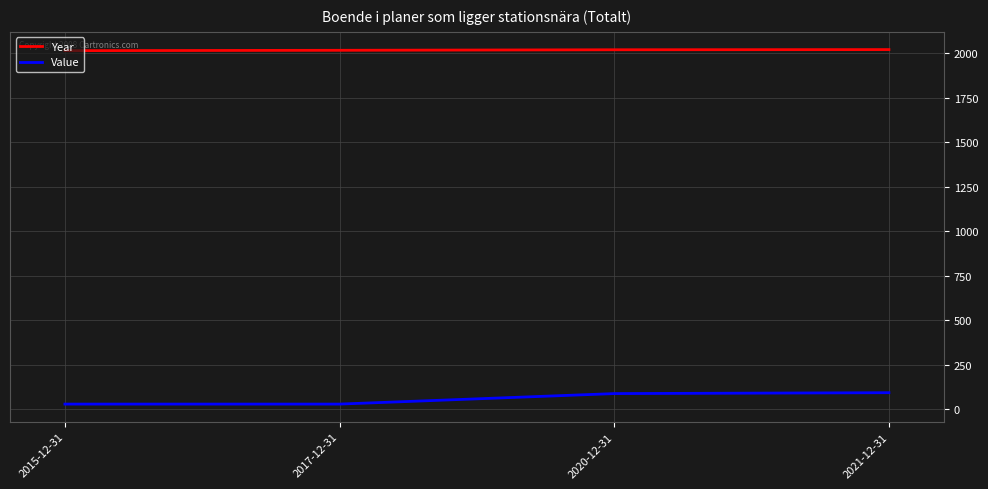

Rank the series at 2015-12-31 from lowest to highest value.

Value, Year